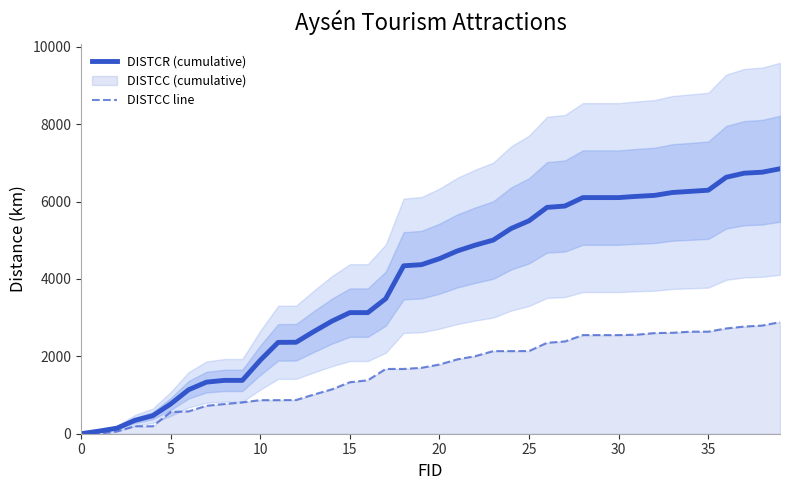

How many lines are shown in the chart?

2